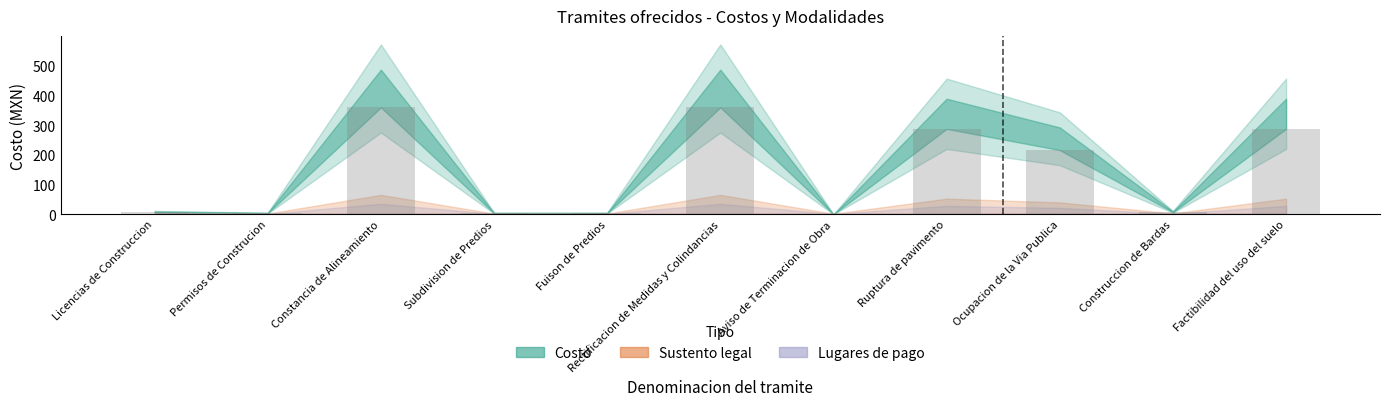

What value does the data have at Constancia de Alineamiento?

359.6